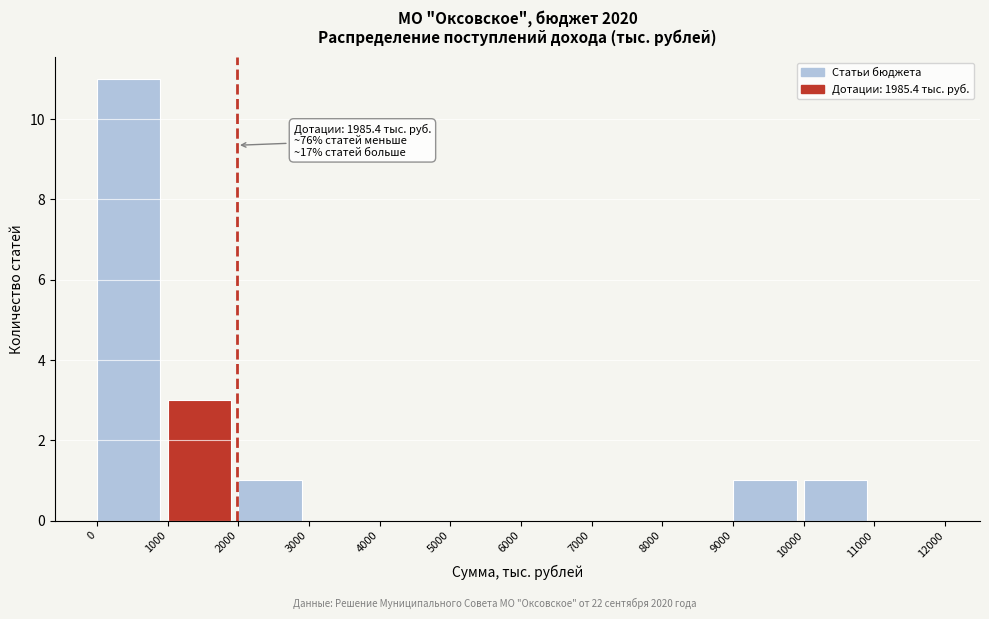

Over which range of the x-axis is the bar tallest?

0 to 1000